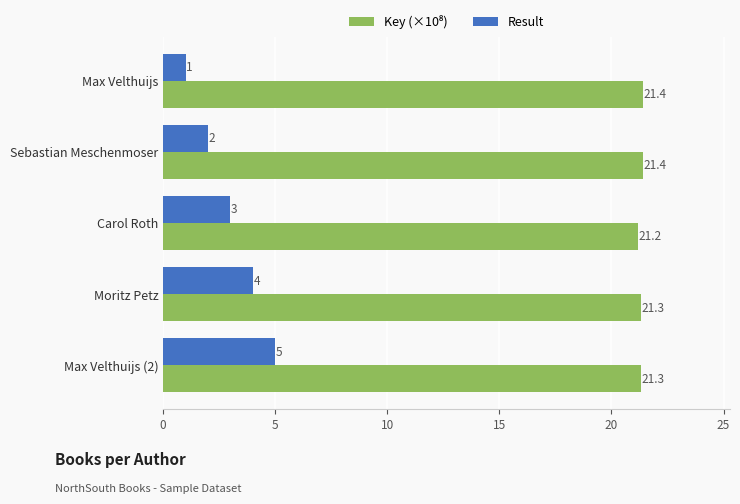

At which label does Result reach its minimum?

Max Velthuijs